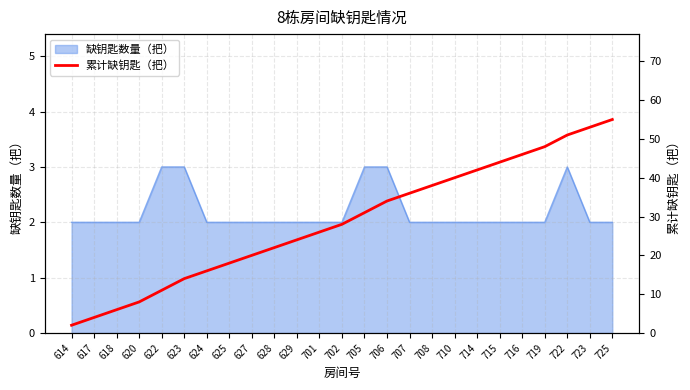

What is the difference between the maximum and minimum values?

53